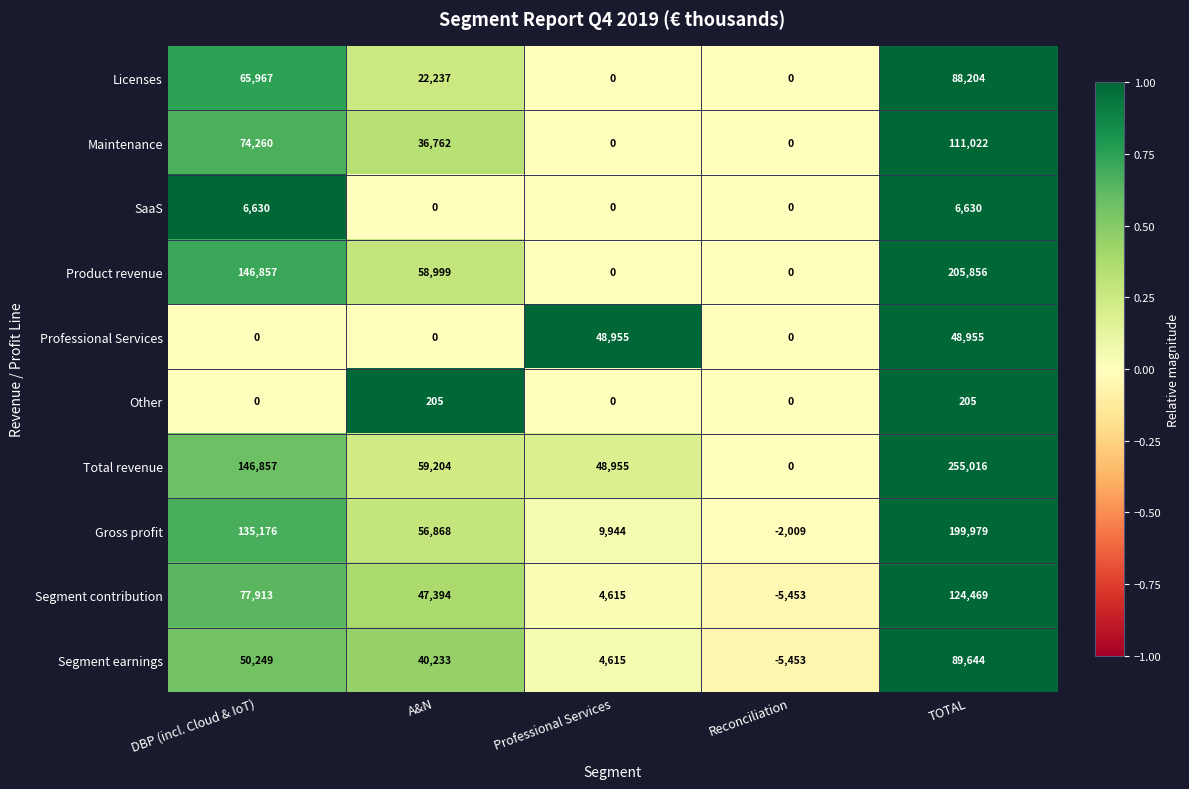

Which series has the largest range (max minus min)?

Total revenue